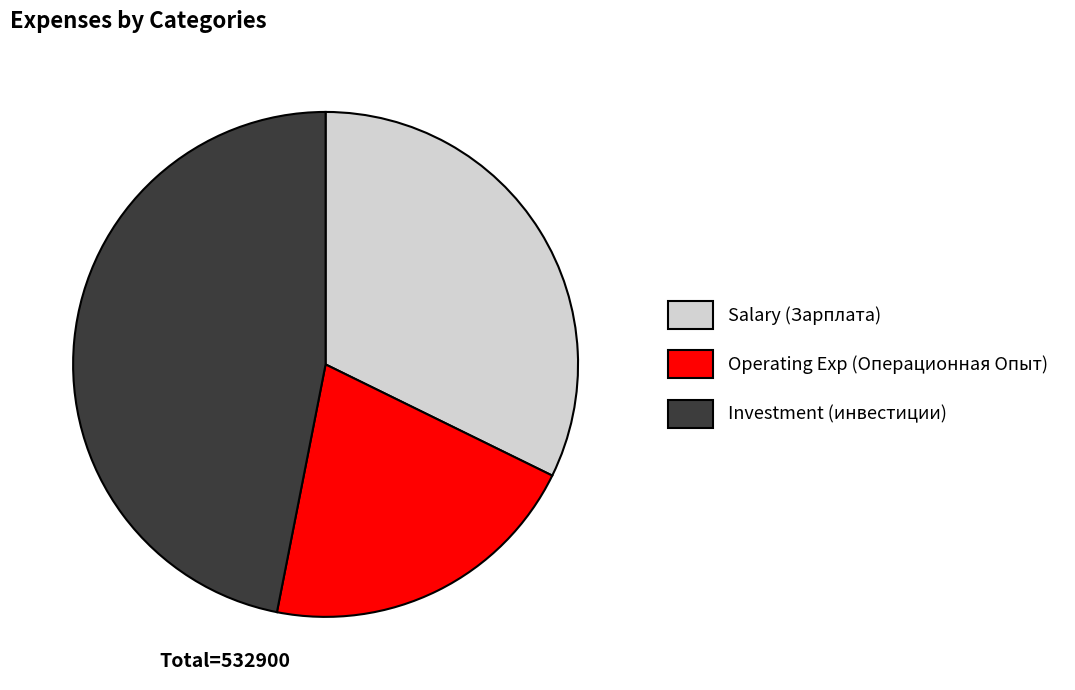

Is there any slice that represents more than half of the pie?

No